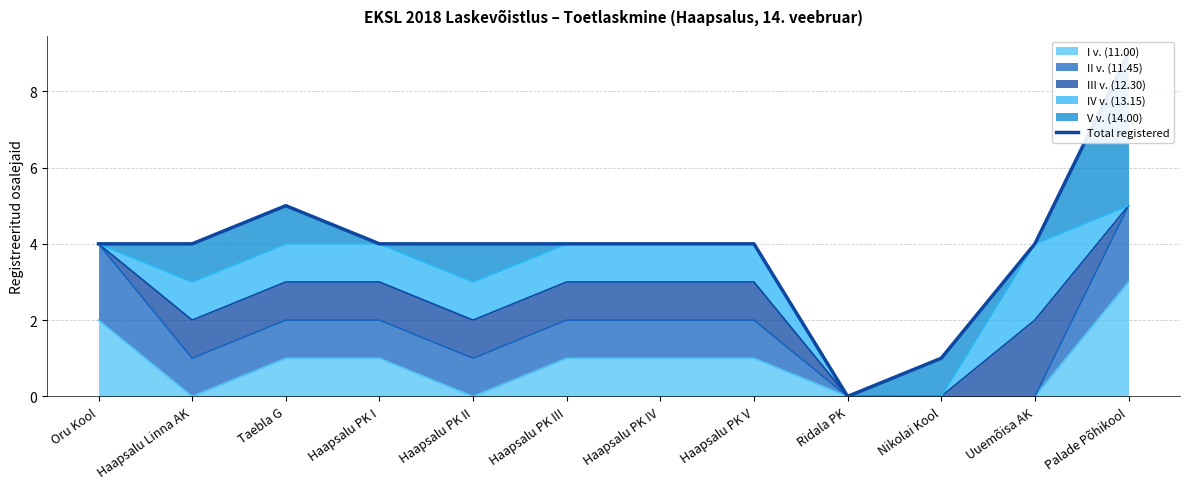

What is the value of the 1st point from the left?

4